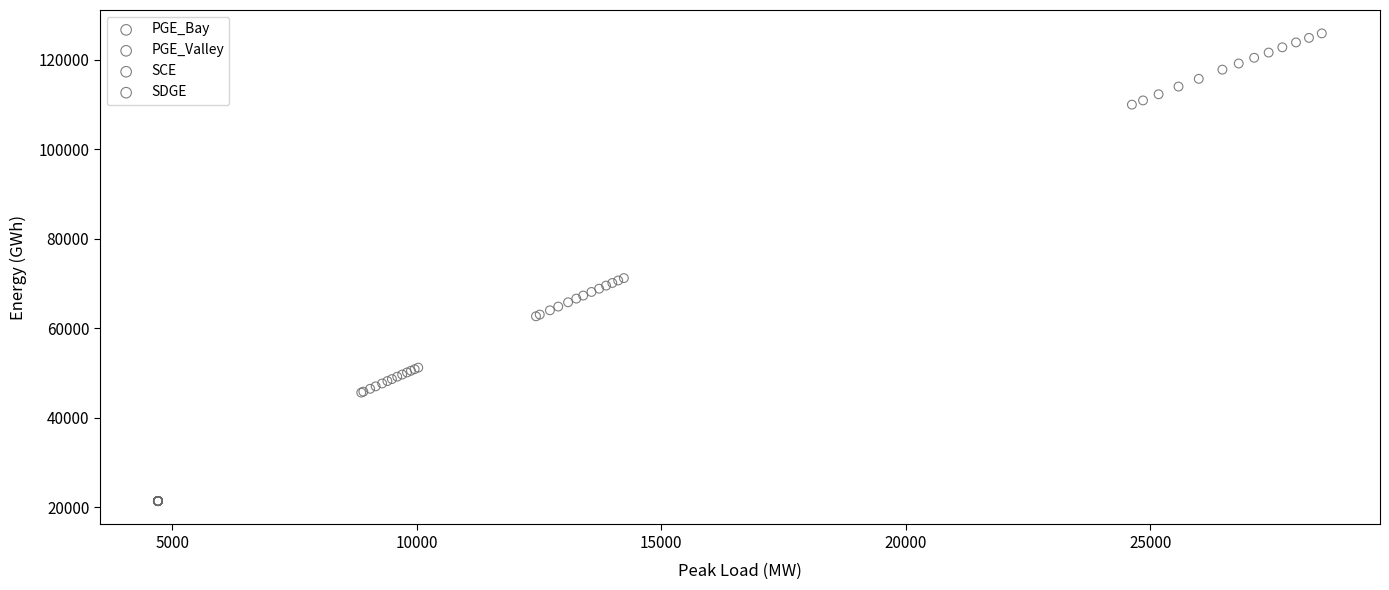

Which series contains the highest Y value?

SCE